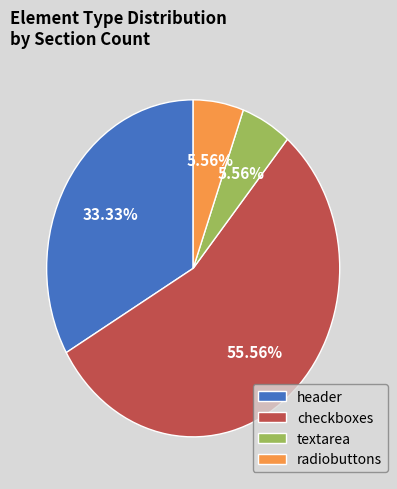

Is there a majority slice in this chart?

Yes